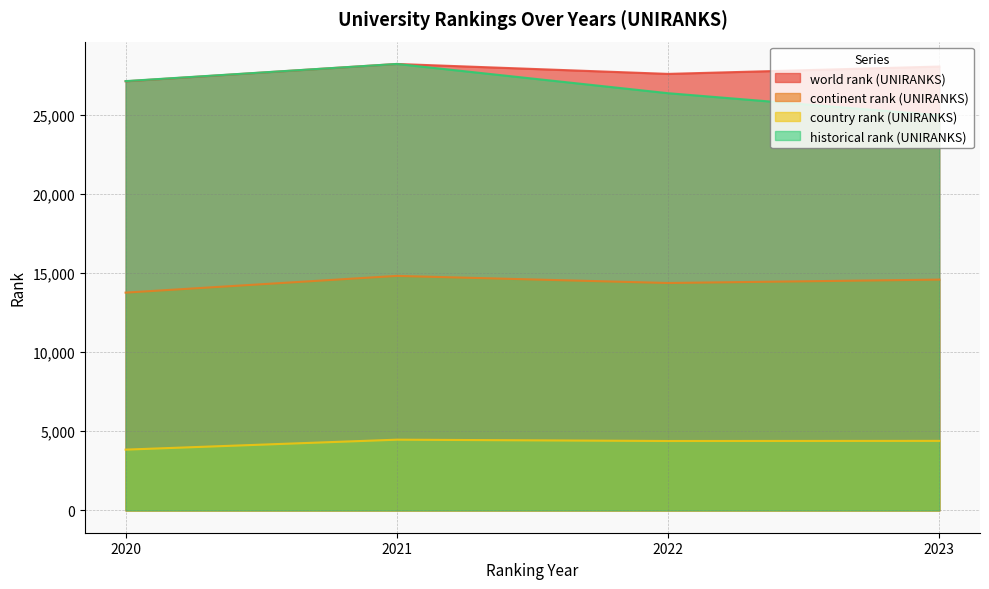

What is the total value across all series at 2023?

71949.0